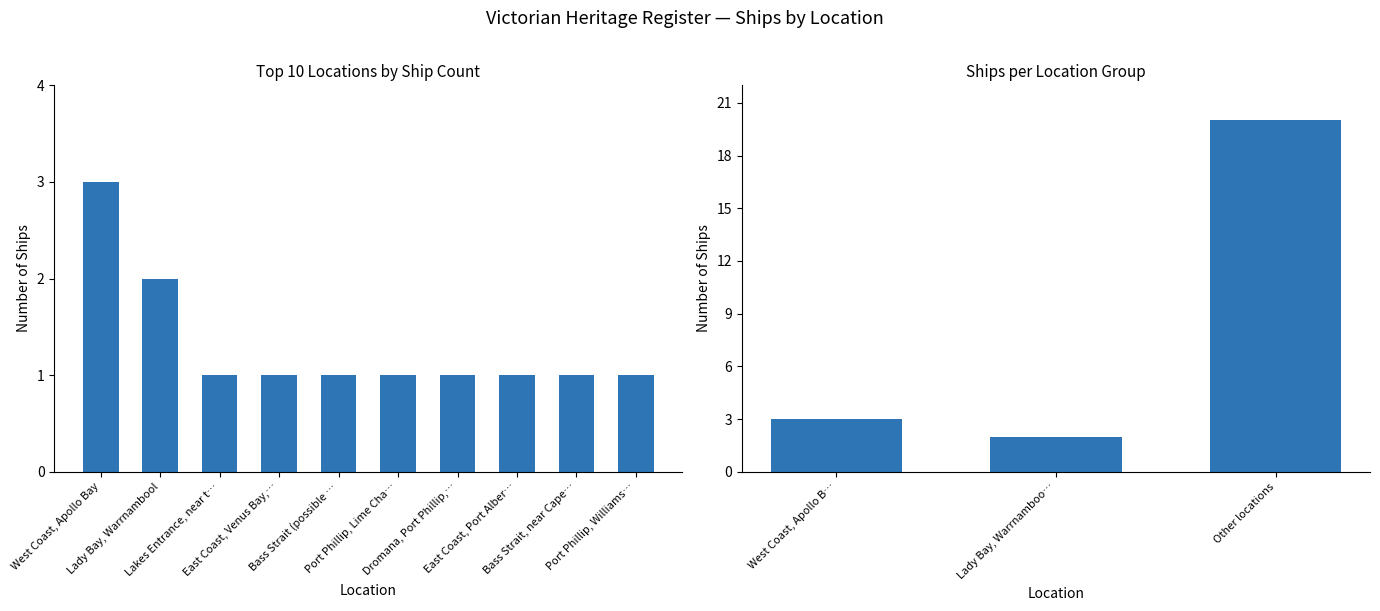

Which has a higher value, West Coast, Apollo B… or Lady Bay, Warrnamboo…?

West Coast, Apollo B…